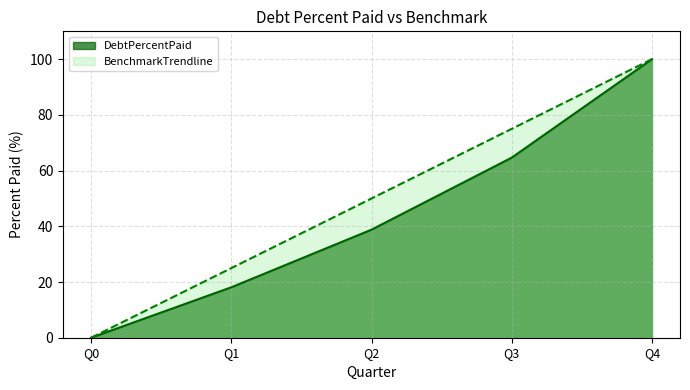

Which category has the highest value across all series?

Q4